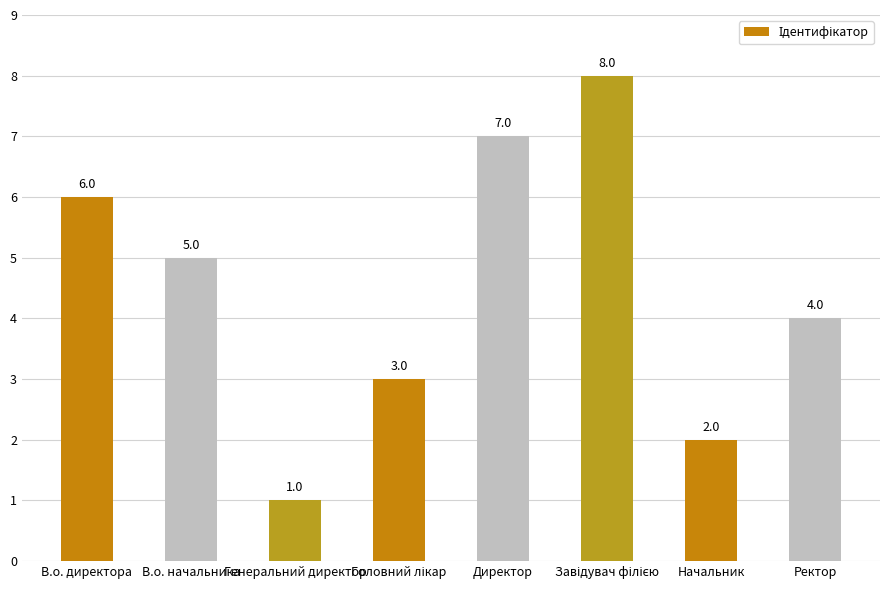

True or false: the data shows 6 at В.о. директора.

True